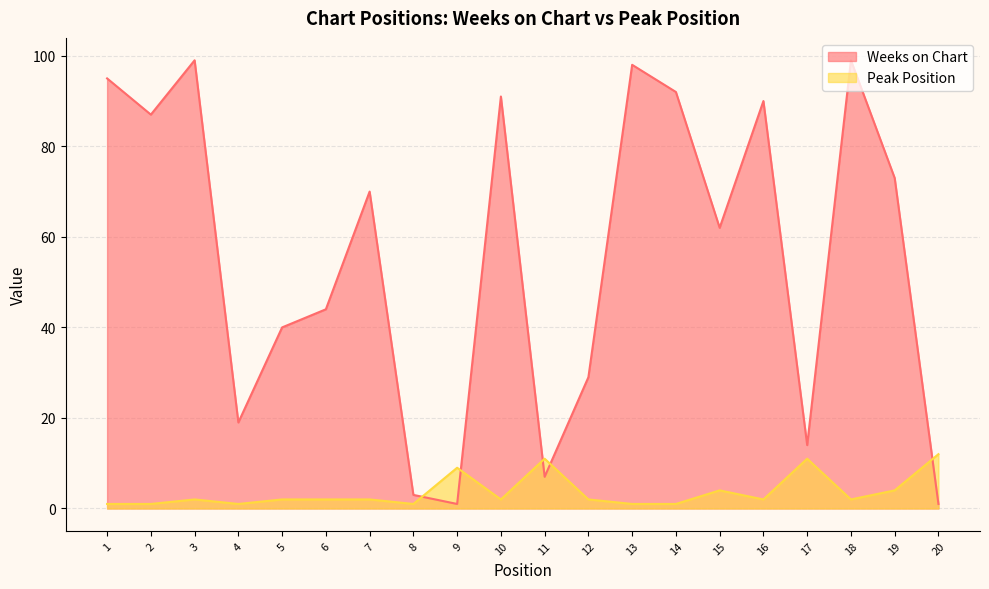

Reading left to right, transcribe all the data shown in this chart.

Weeks on Chart: 1=95	2=87	3=99	4=19	5=40	6=44	7=70	8=3	9=1	10=91	11=7	12=29	13=98	14=92	15=62	16=90	17=14	18=99	19=73	20=1
Peak Position: 1=1	2=1	3=2	4=1	5=2	6=2	7=2	8=1	9=9	10=2	11=11	12=2	13=1	14=1	15=4	16=2	17=11	18=2	19=4	20=12